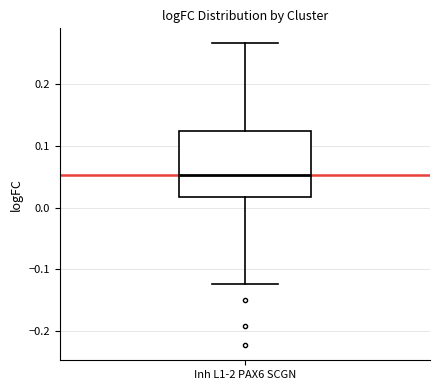

Read this box plot against the y-axis: the position of the median line, the range covered by the box, and the ends of both whiskers. The values are not printed on the chart, so give them approximately, as read against the axis.

median 0.05, box 0.02 to 0.12, whiskers -0.12 to 0.27